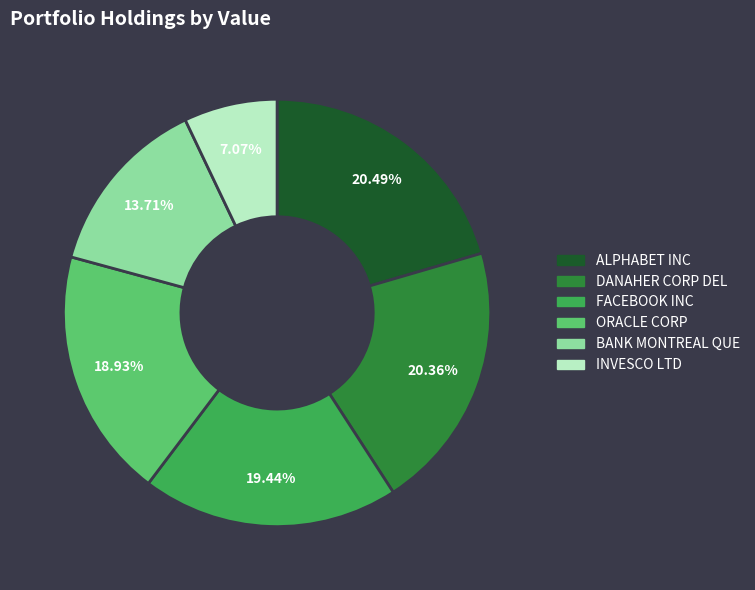

To the nearest percent, what is the difference between the FACEBOOK INC and BANK MONTREAL QUE slice percentages?

6%